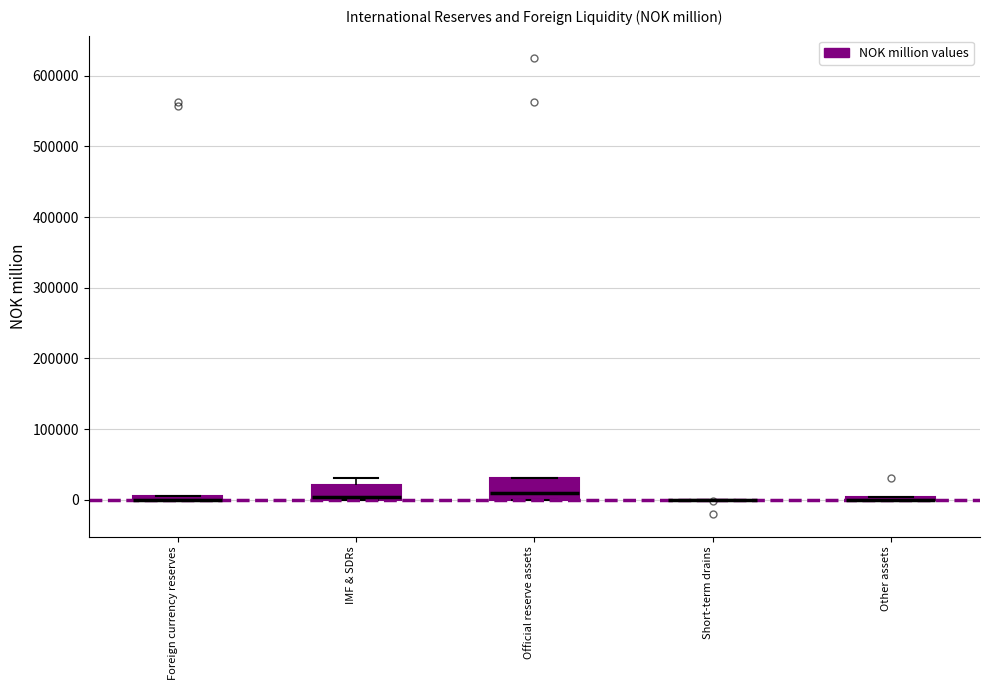

Which box is the tallest, from its lower edge to its upper edge?

Official reserve assets